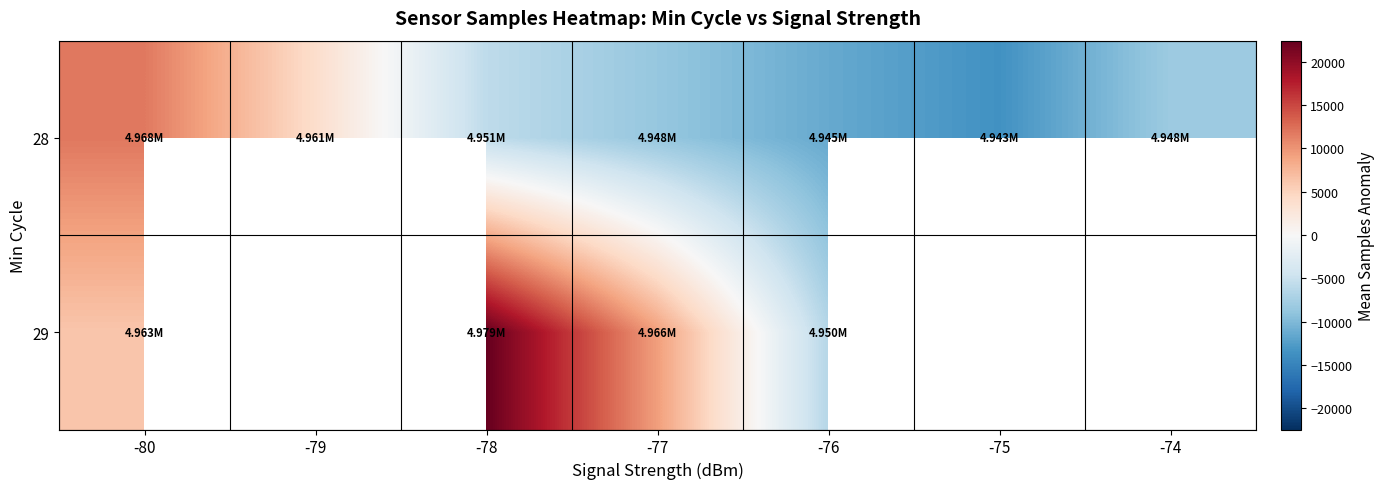

Which series has the largest total across all categories?

28